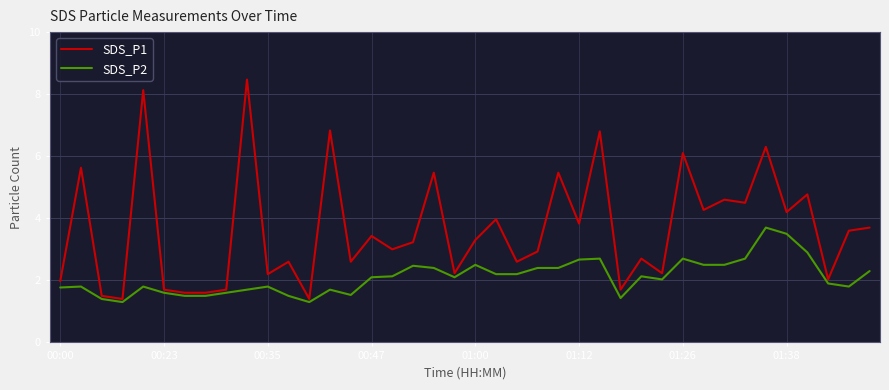

Rank the series by their average value, from highest to lowest.

SDS_P1, SDS_P2